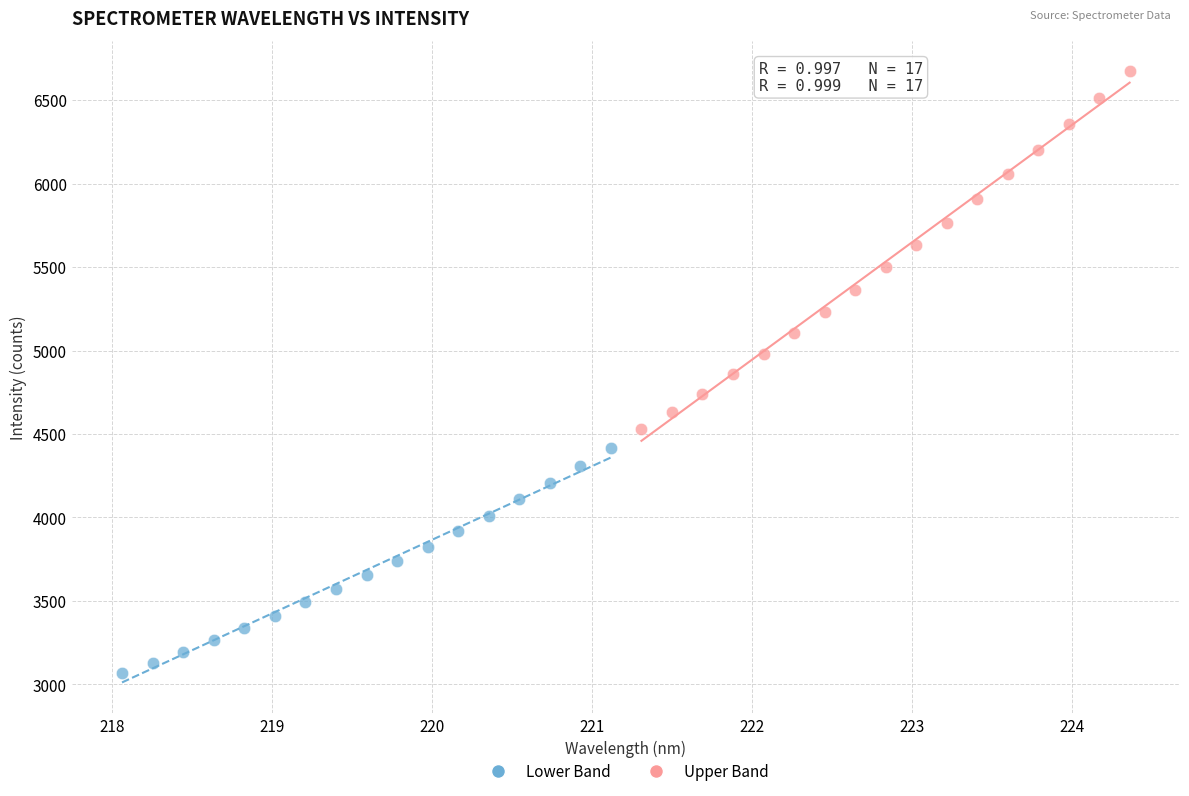

Which series reaches the maximum Y coordinate?

Upper Band